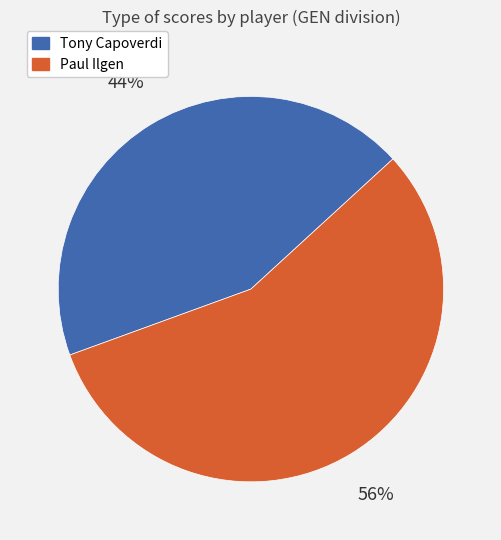

Is there a majority slice in this chart?

Yes